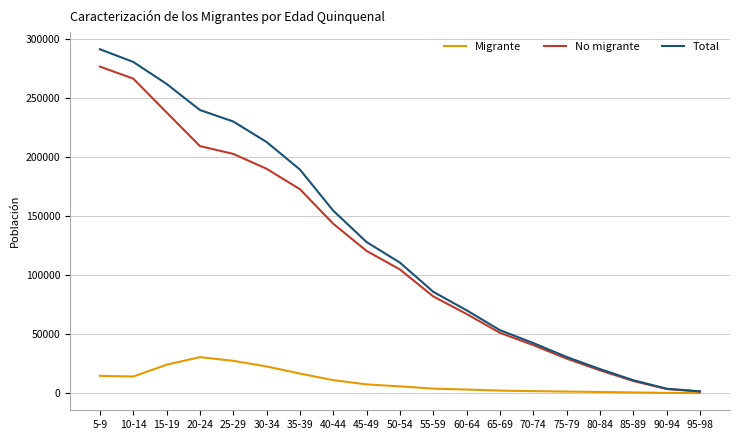

Rank the series by their maximum value, from highest to lowest.

Total, No migrante, Migrante